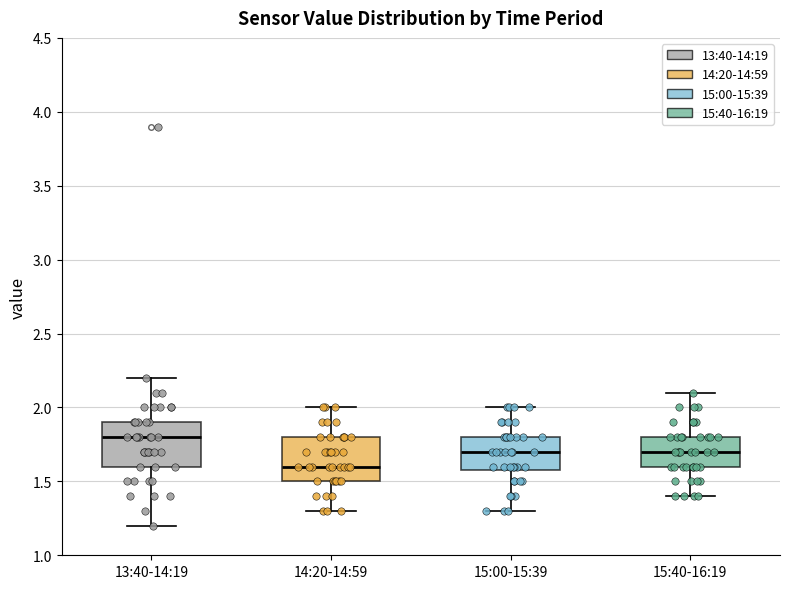

Reading left to right, transcribe this box plot: for each box, give where its median line is, the range the box spans, and where its two whiskers end, as read against the y-axis. The values are not printed on the chart, so give them approximately, as read against the axis.

13:40-14:19: median 1.8, box 1.6 to 1.9, whiskers 1.2 to 2.2
14:20-14:59: median 1.6, box 1.5 to 1.8, whiskers 1.3 to 2.0
15:00-15:39: median 1.7, box 1.6 to 1.8, whiskers 1.3 to 2.0
15:40-16:19: median 1.7, box 1.6 to 1.8, whiskers 1.4 to 2.1